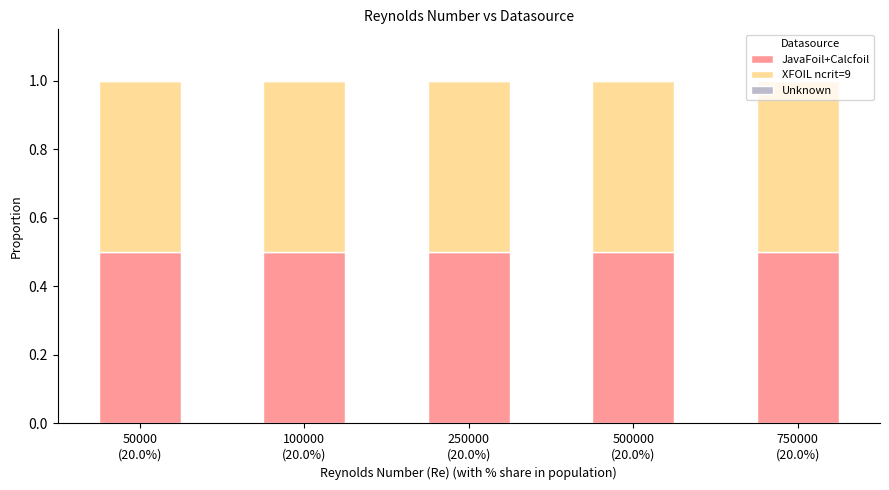

Between 100000
(20.0%) and 750000
(20.0%), which series saw the biggest shift?

JavaFoil+Calcfoil